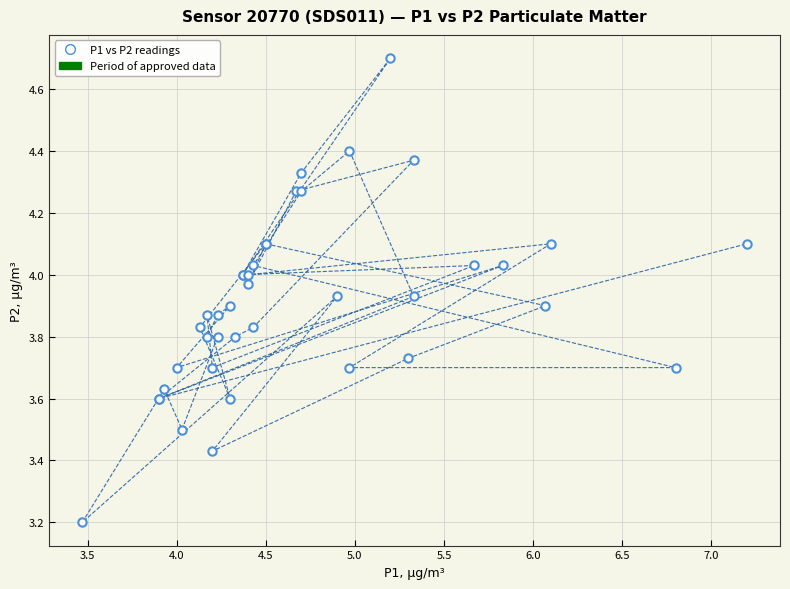

What Y value in the scatter plot is closest to 3?

3.2